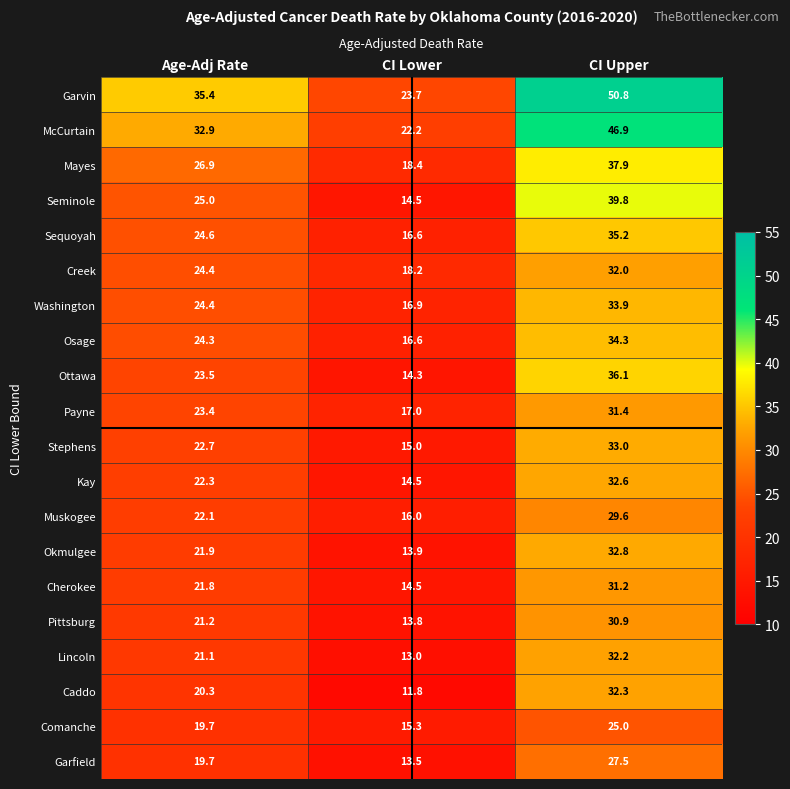

At which label is Muskogee closest to 22?

Age-Adj Rate